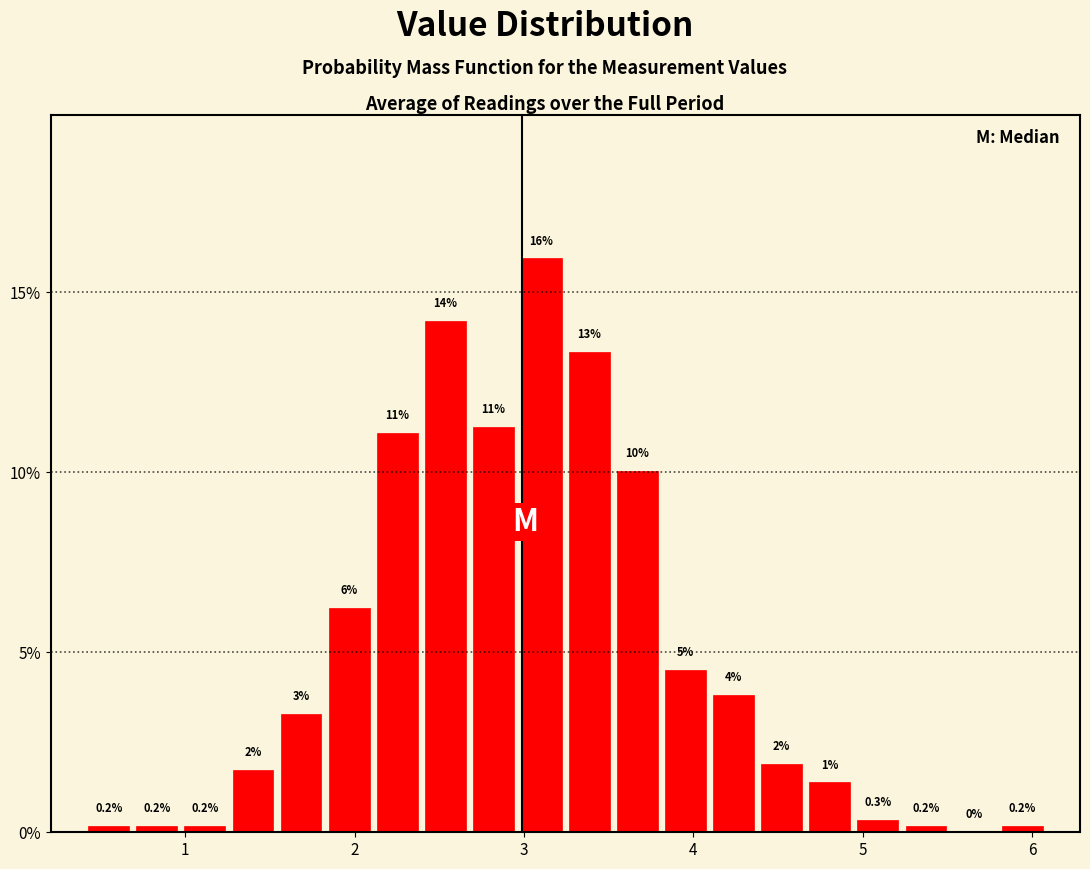

Read against the x-axis, roughly where is the centre of the tallest bar?

3.1